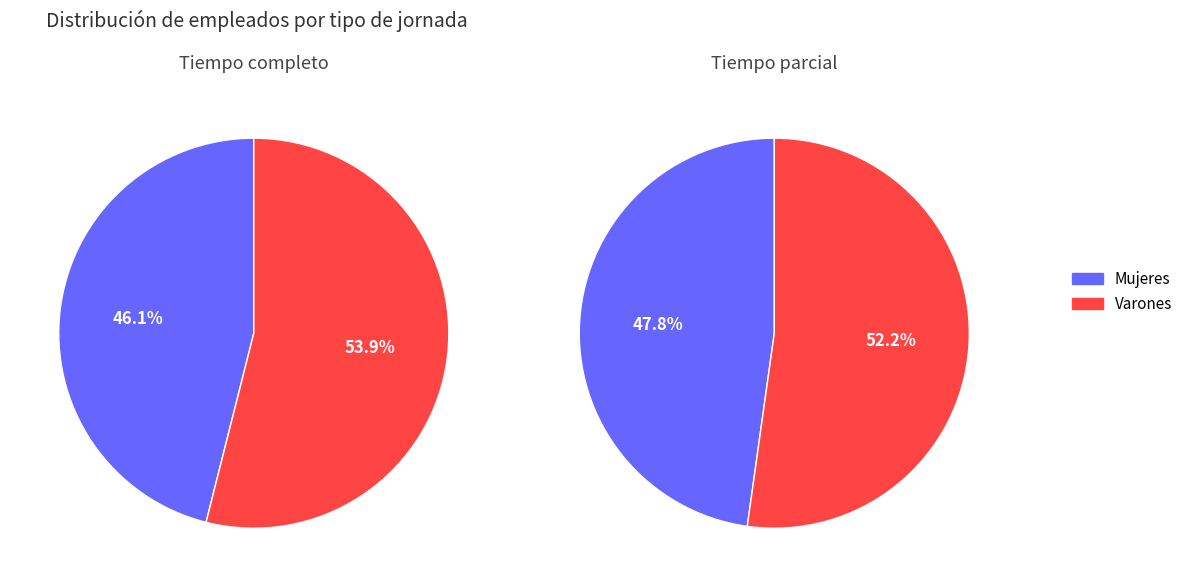

Which slice is the smallest?

Mujeres